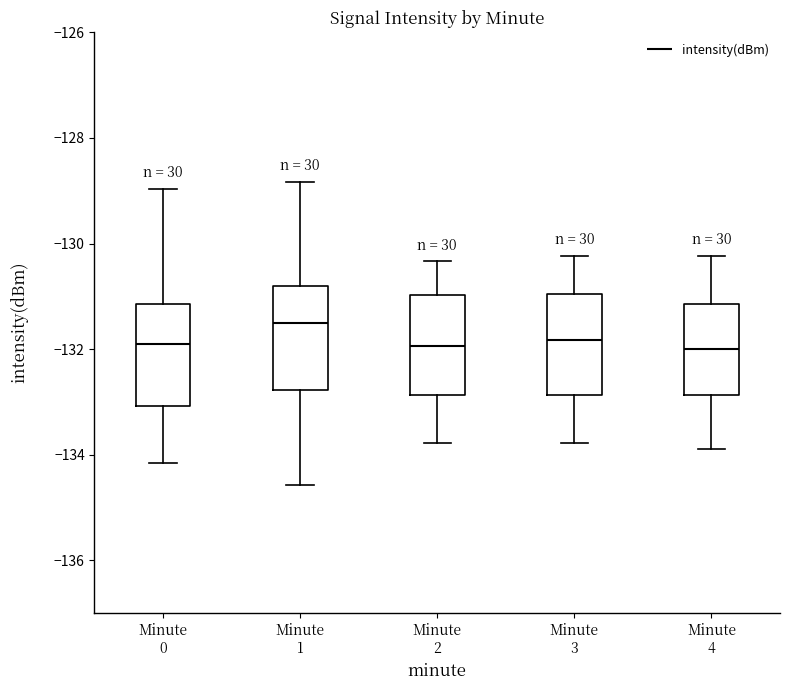

Reading left to right, transcribe this box plot: for each box, give where its median line is, the range the box spans, and where its two whiskers end, as read against the y-axis. The values are not printed on the chart, so give them approximately, as read against the axis.

Minute 0: median -131.8, box -133.0 to -131.2, whiskers -134.2 to -129.0
Minute 1: median -131.6, box -132.8 to -130.8, whiskers -134.6 to -128.8
Minute 2: median -132.0, box -132.8 to -131.0, whiskers -133.8 to -130.4
Minute 3: median -131.8, box -132.8 to -131.0, whiskers -133.8 to -130.2
Minute 4: median -132.0, box -132.8 to -131.2, whiskers -133.8 to -130.2